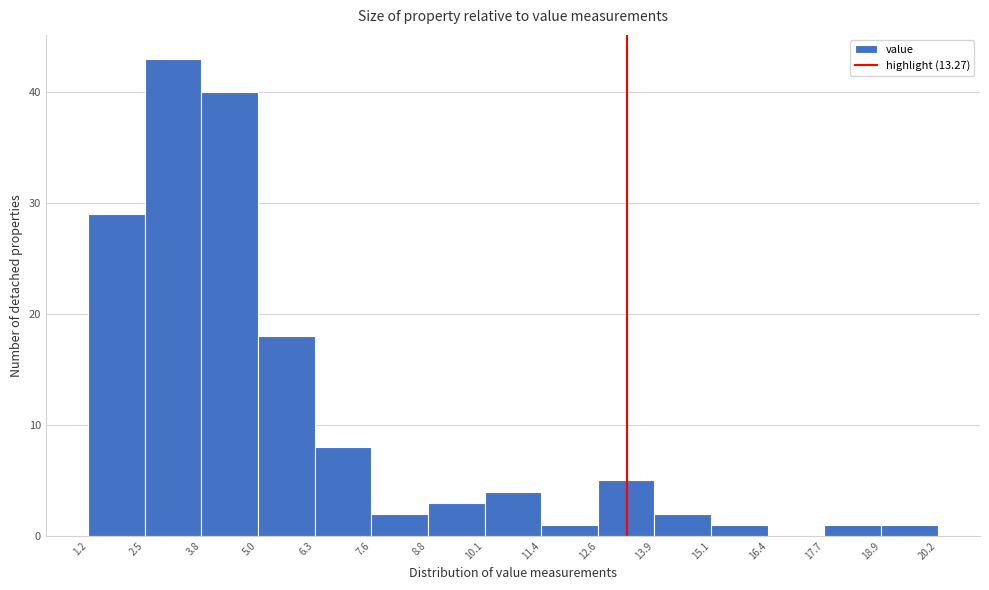

Over which range of the x-axis is the bar tallest?

2.5 to 3.8